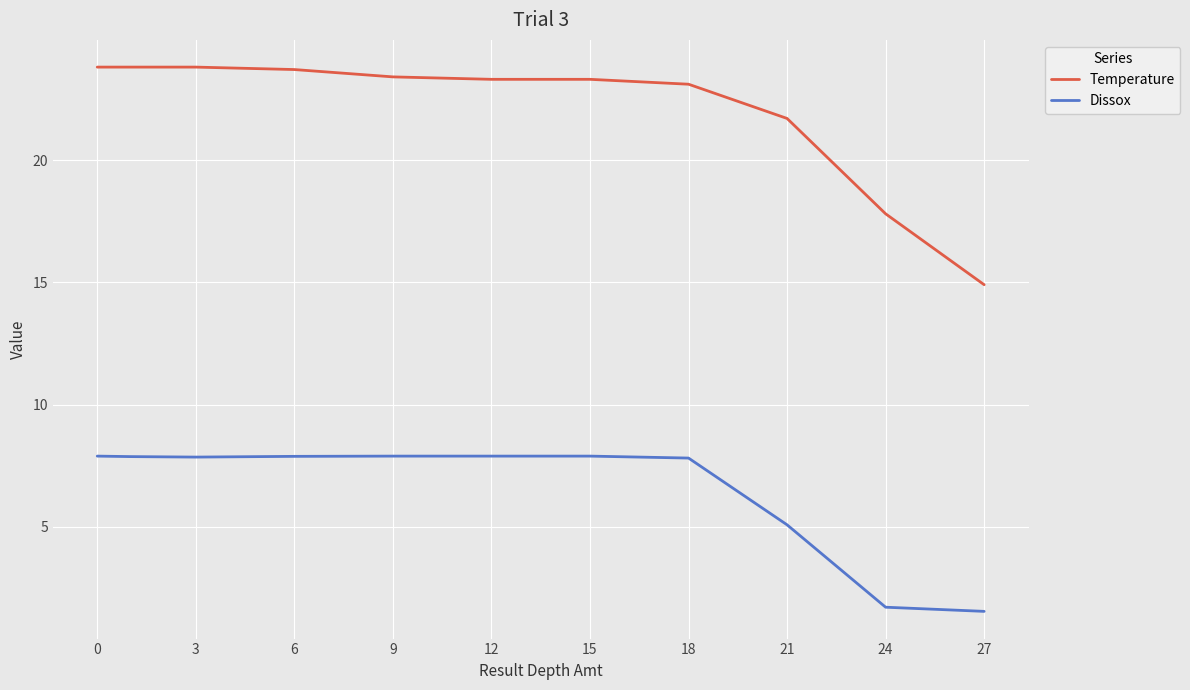

True or false: Temperature and Dissox intersect in this chart.

False